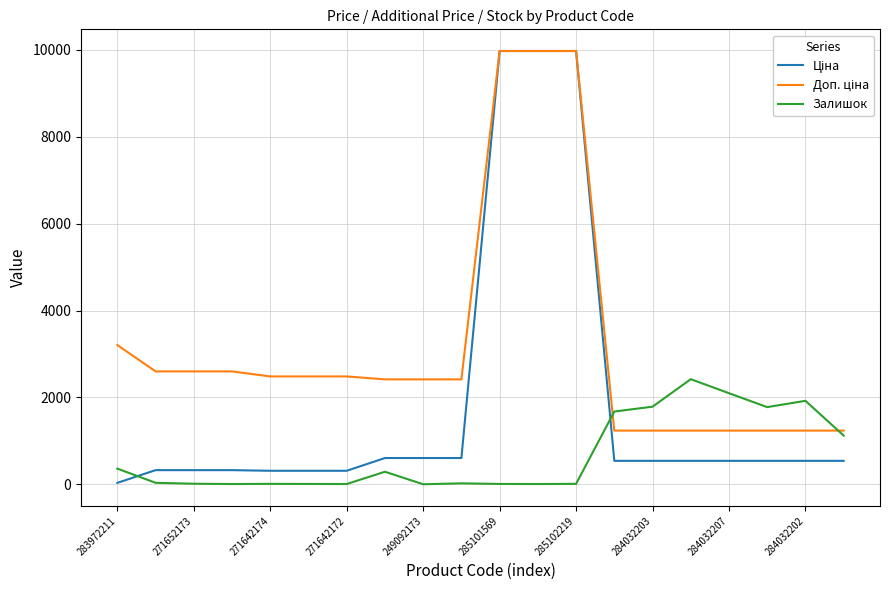

What is the maximum value shown in the chart?

9975.0